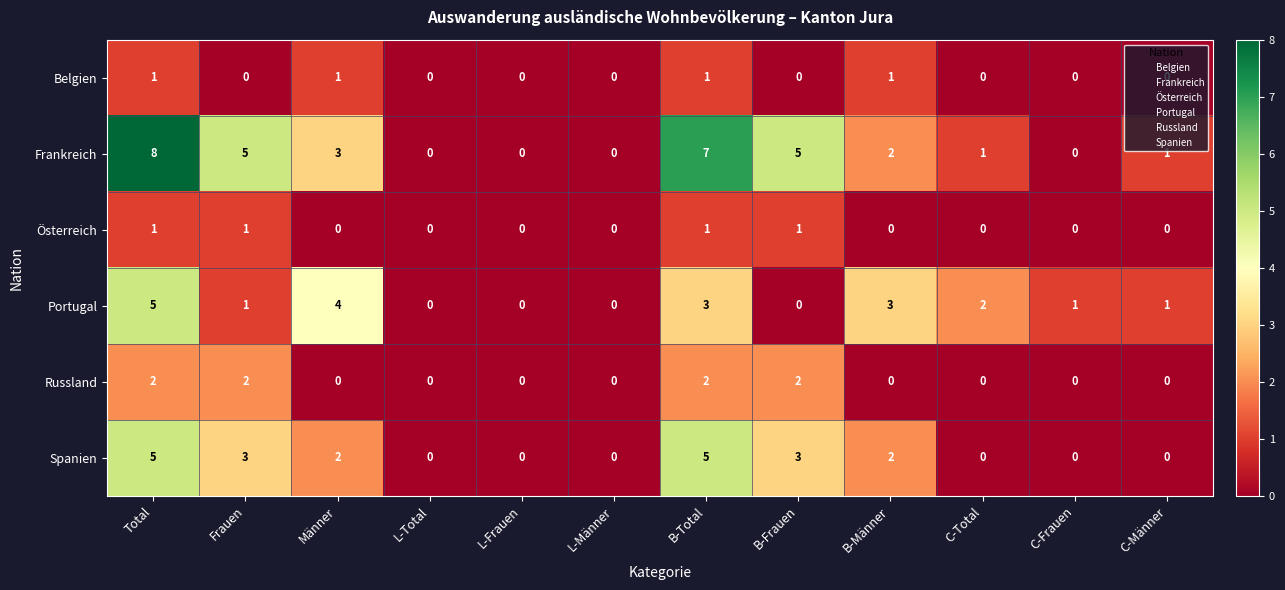

What is the total value across all series at B-Frauen?

11